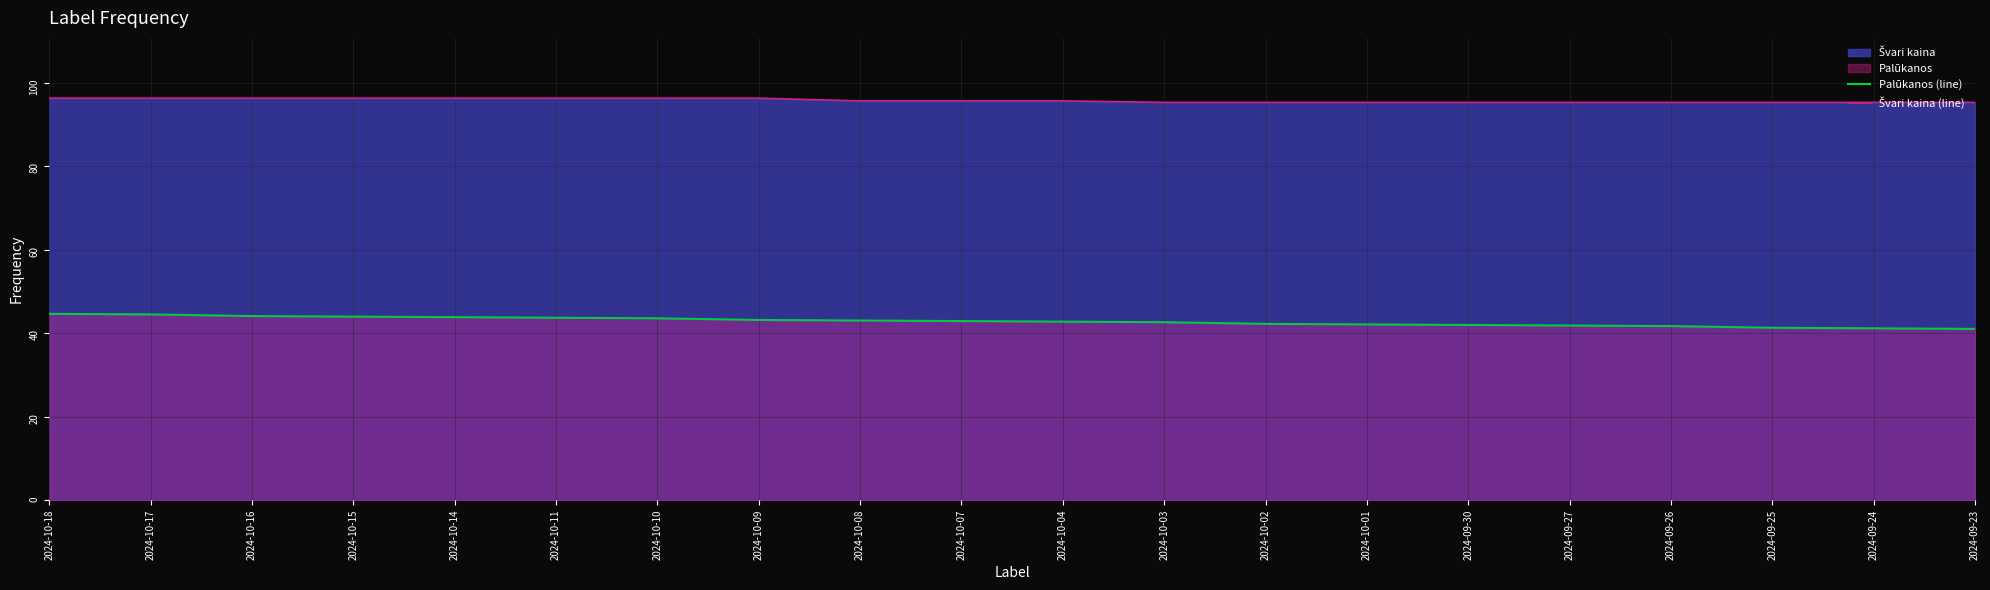

The value of Švari kaina (line) at 2024-09-26 is 55.7. True or false?

False